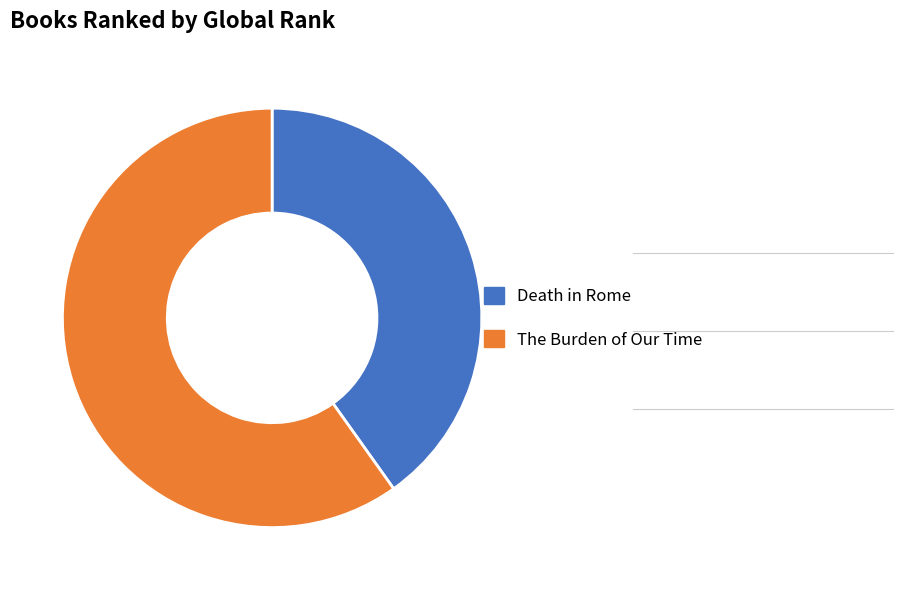

True or false: Death in Rome accounts for 40% of the total.

True